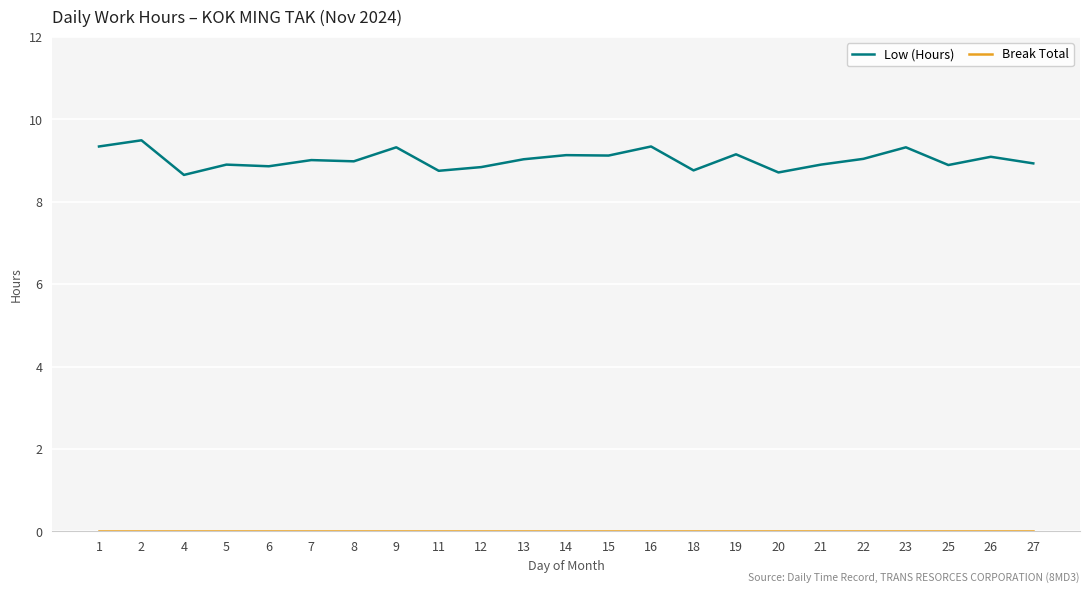

What is the difference between the maximum and minimum values in the Low (Hours) series?

0.8